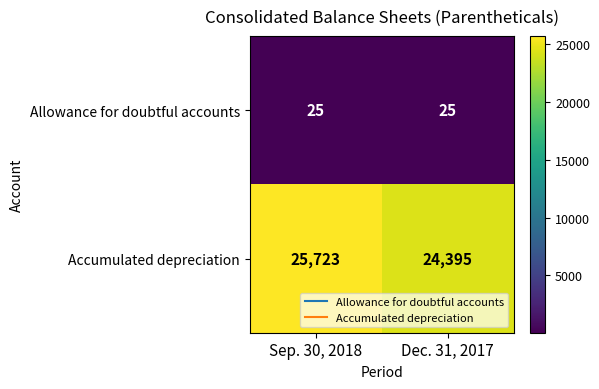

What is the minimum value shown in the chart?

25